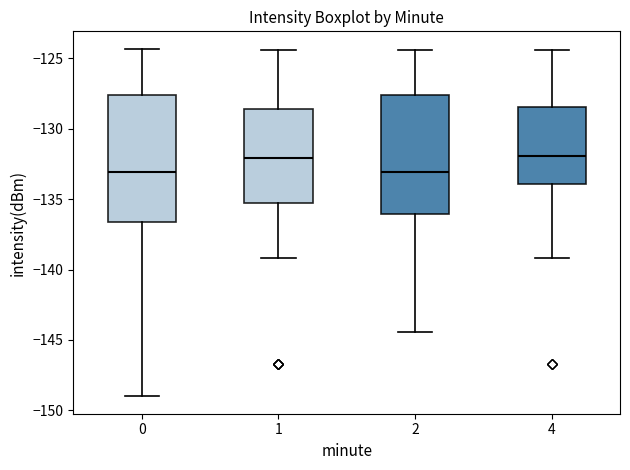

Comparing the boxes themselves (not the whiskers), which one is the tallest?

0